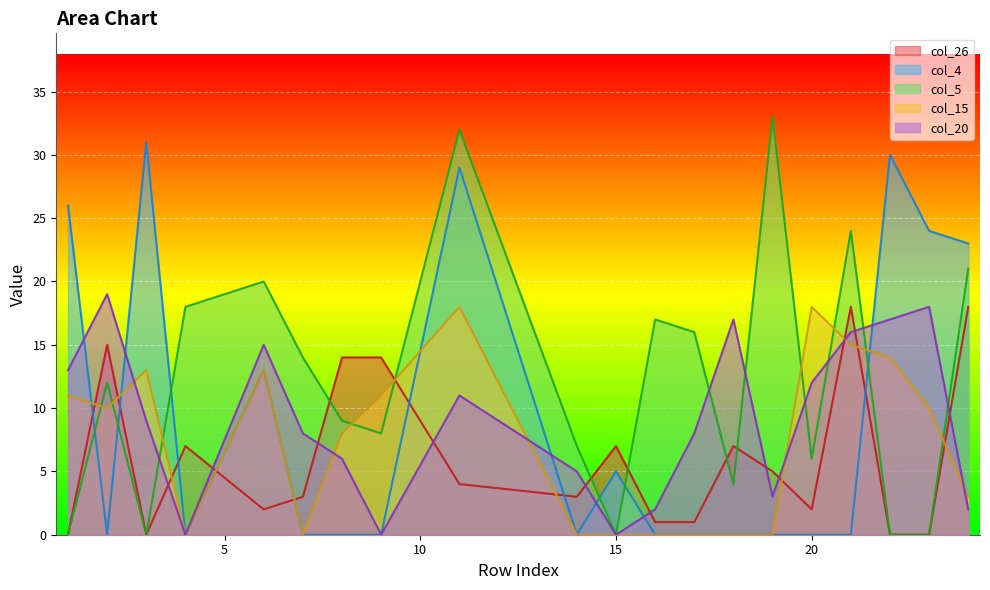

Which category has the lowest value across all series?

1